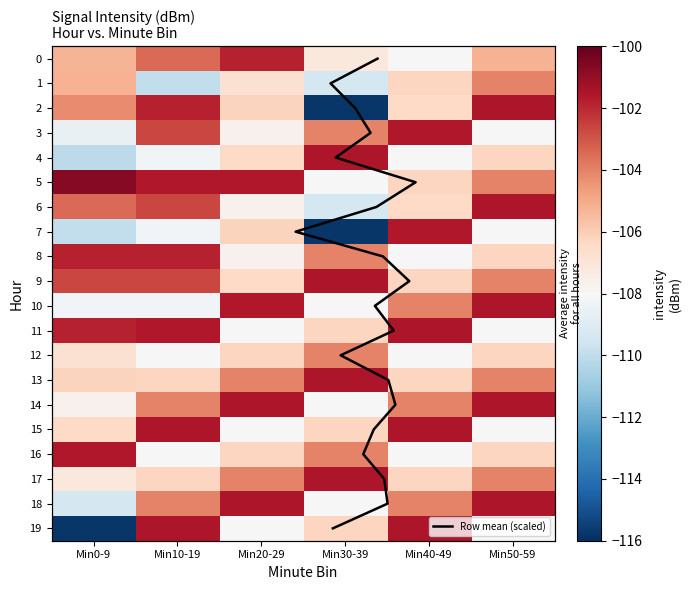

List the labels in order of 4 value, largest first.

Min30-39, Min50-59, Min20-29, Min40-49, Min10-19, Min0-9